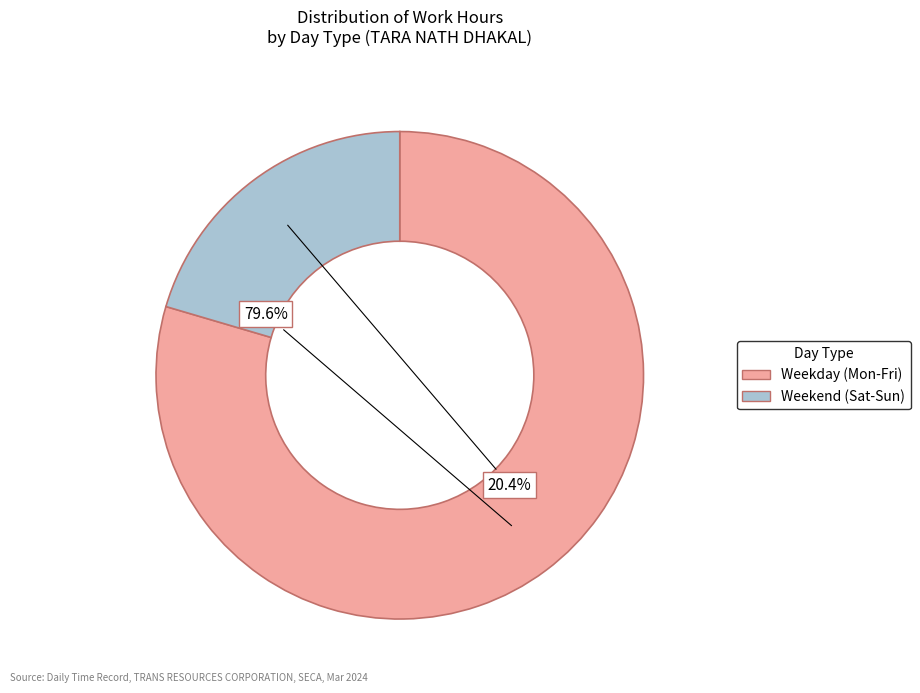

What is the ratio of the value at Weekend (Sat-Sun) to the value at Weekday (Mon-Fri)?

0.3